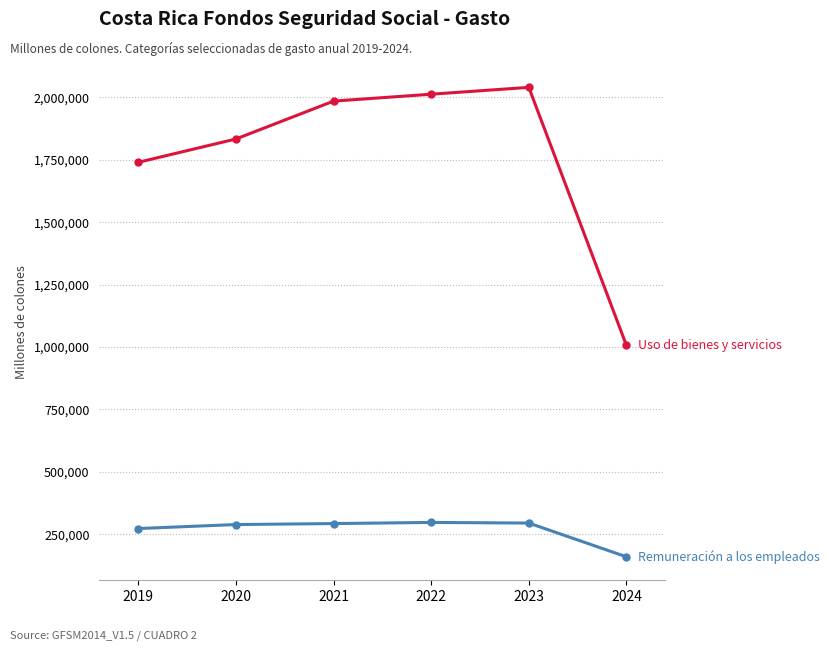

What is the spread (max minus min) of values at 2019?

1467338.8